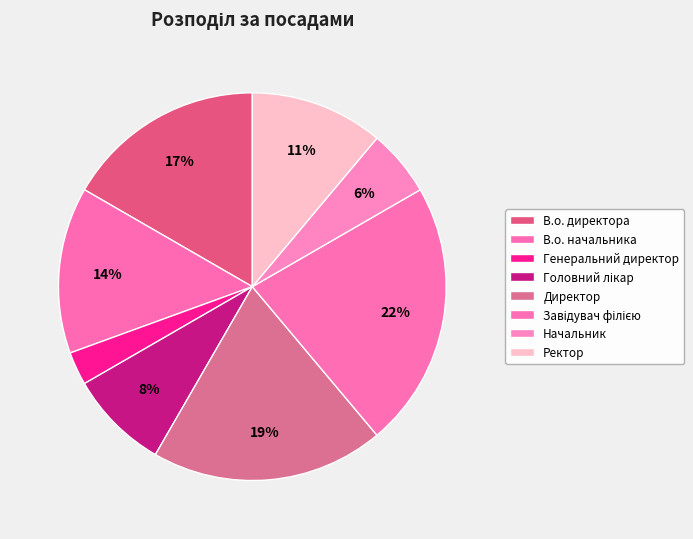

Which slice is the smallest?

Генеральний директор